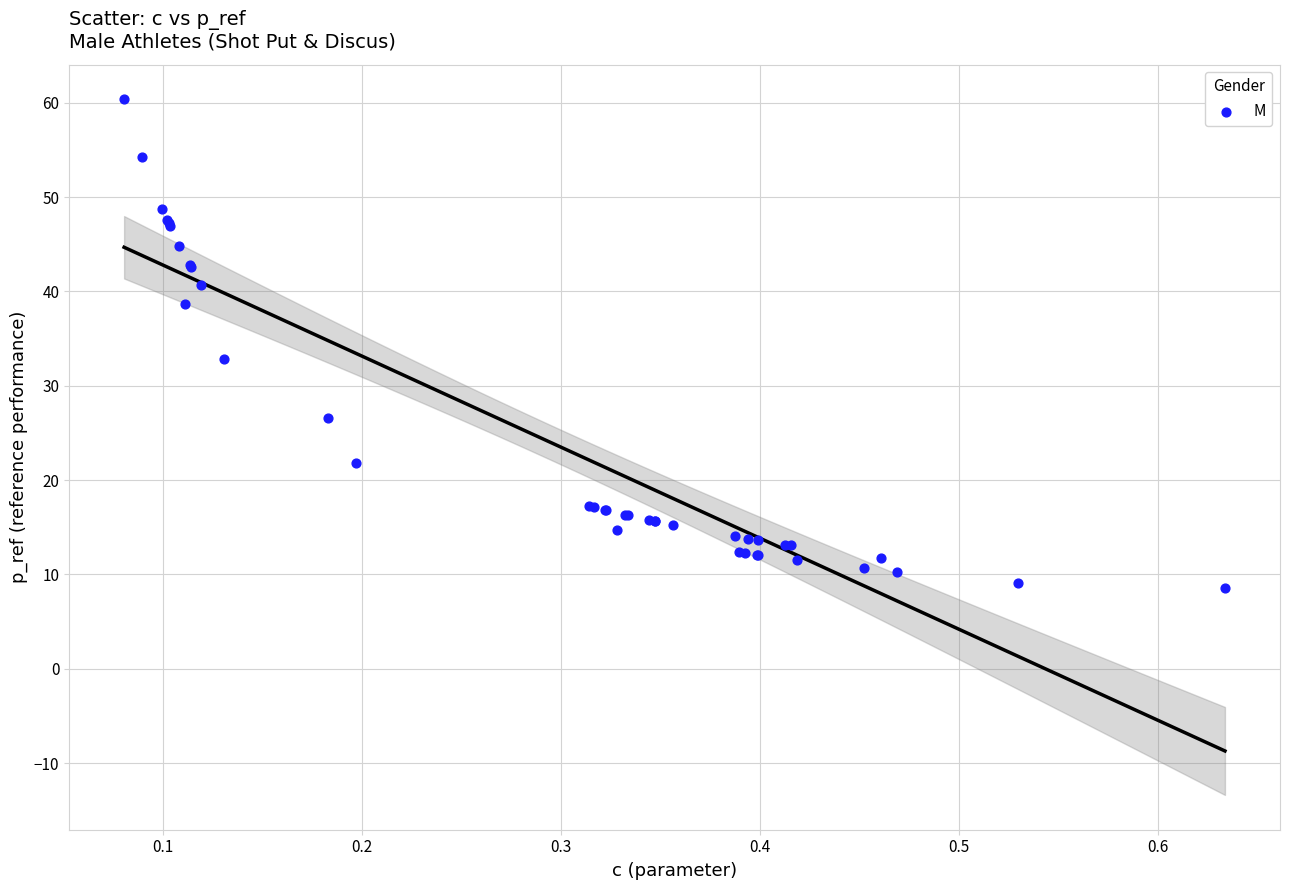

What Y value in the scatter plot is closest to 34?

32.8